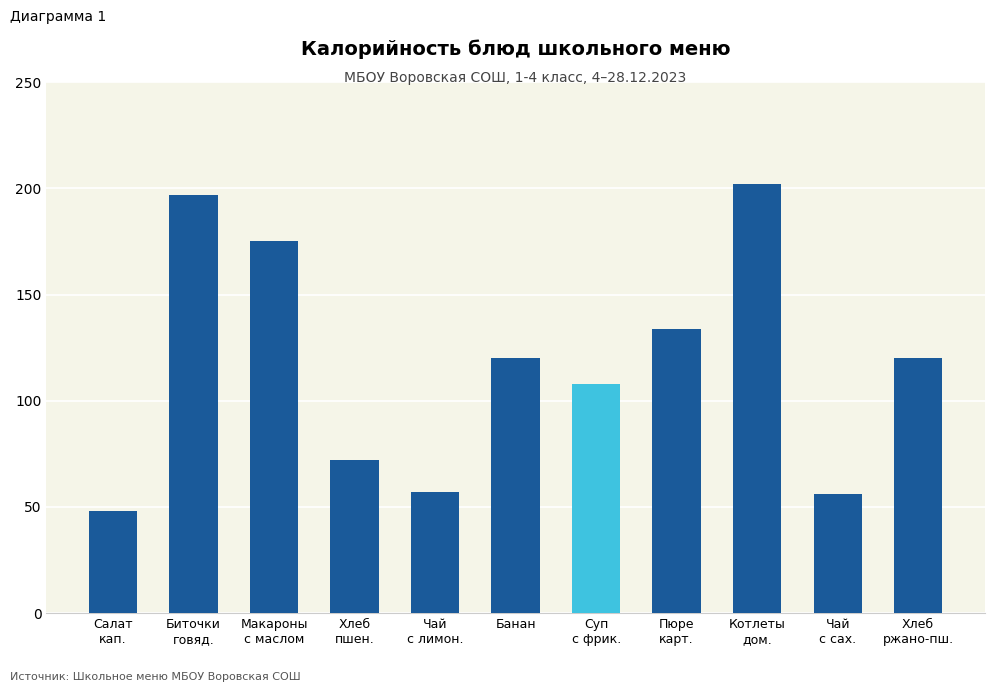

What is the change in value from Хлеб
пшен. to Чай
с сах.?

-16